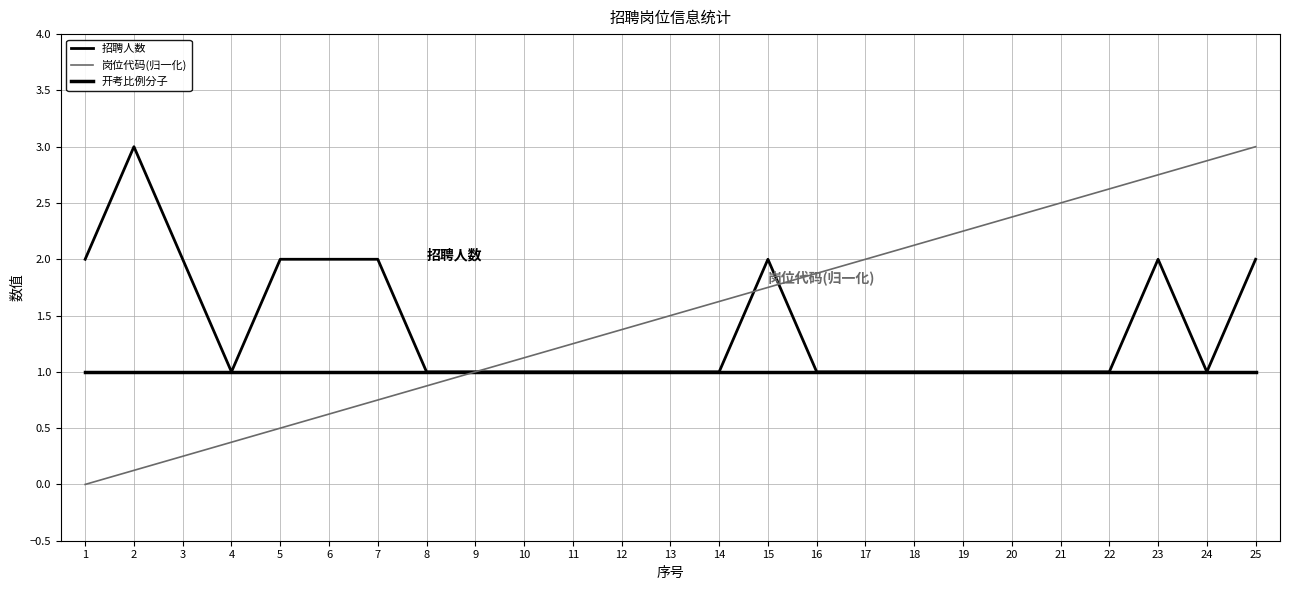

Is this an area chart (filled region under the line)?

No